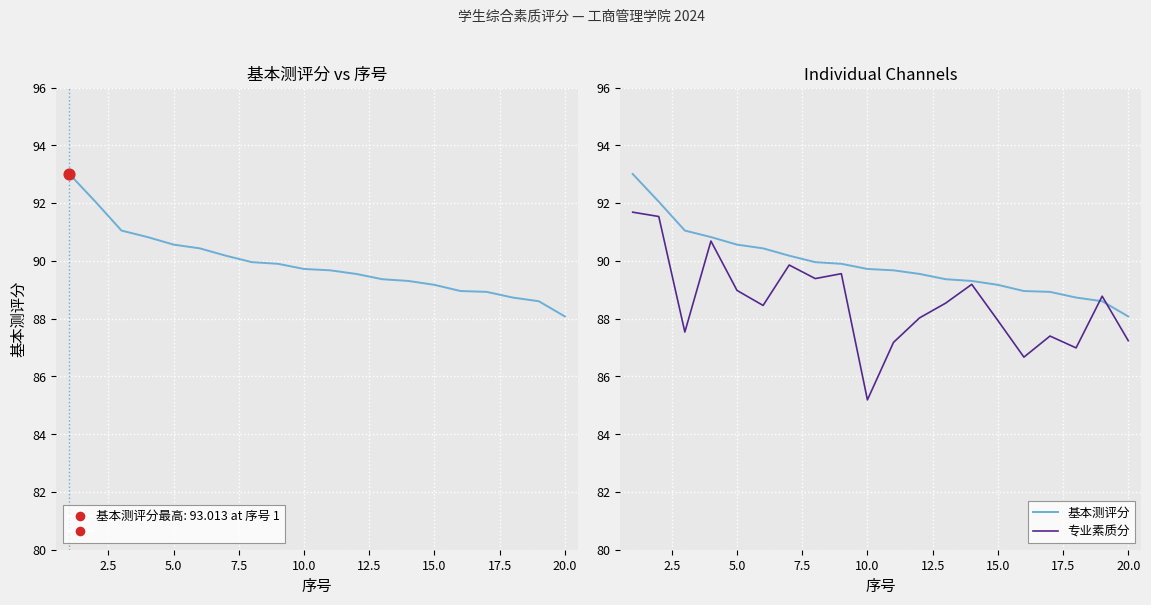

Which series has the widest spread of Y values?

专业素质分